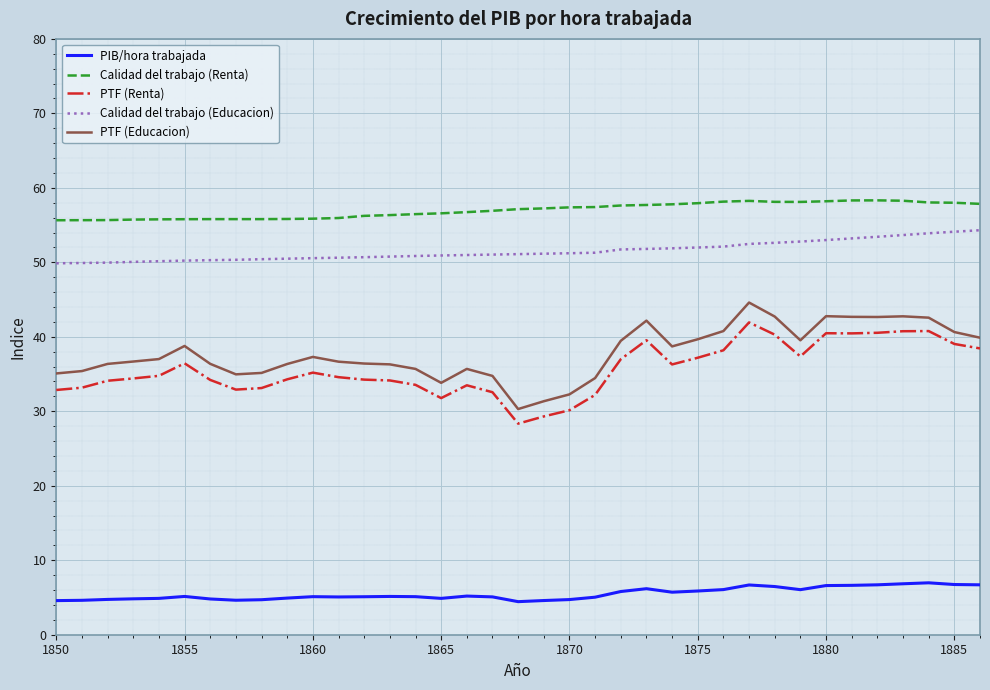

At how many categories does at least one series exceed 7?

37